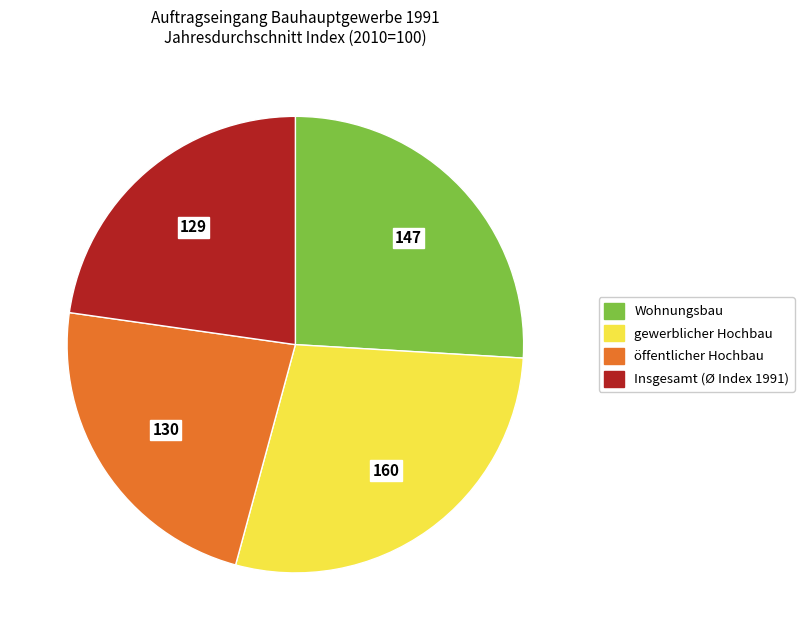

Is there any slice that represents more than half of the pie?

No